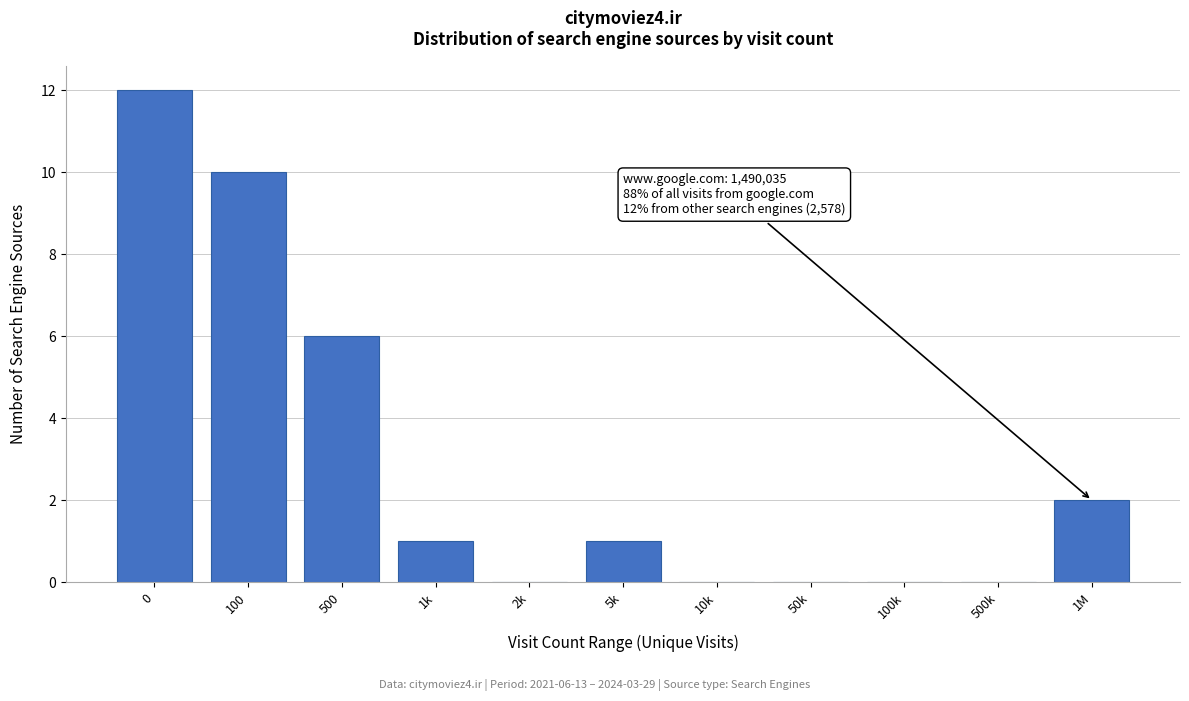

Reading left to right, what are all the values shown in this chart?

0=12	100=10	500=6	1k=1	2k=0	5k=1	10k=0	50k=0	100k=0	500k=0	1M=2